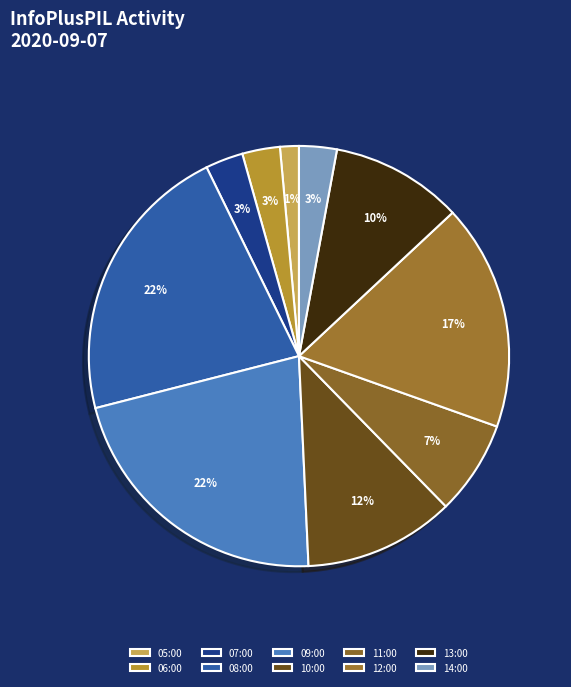

What percentage is the 06:00 slice, to the nearest percent?

3%